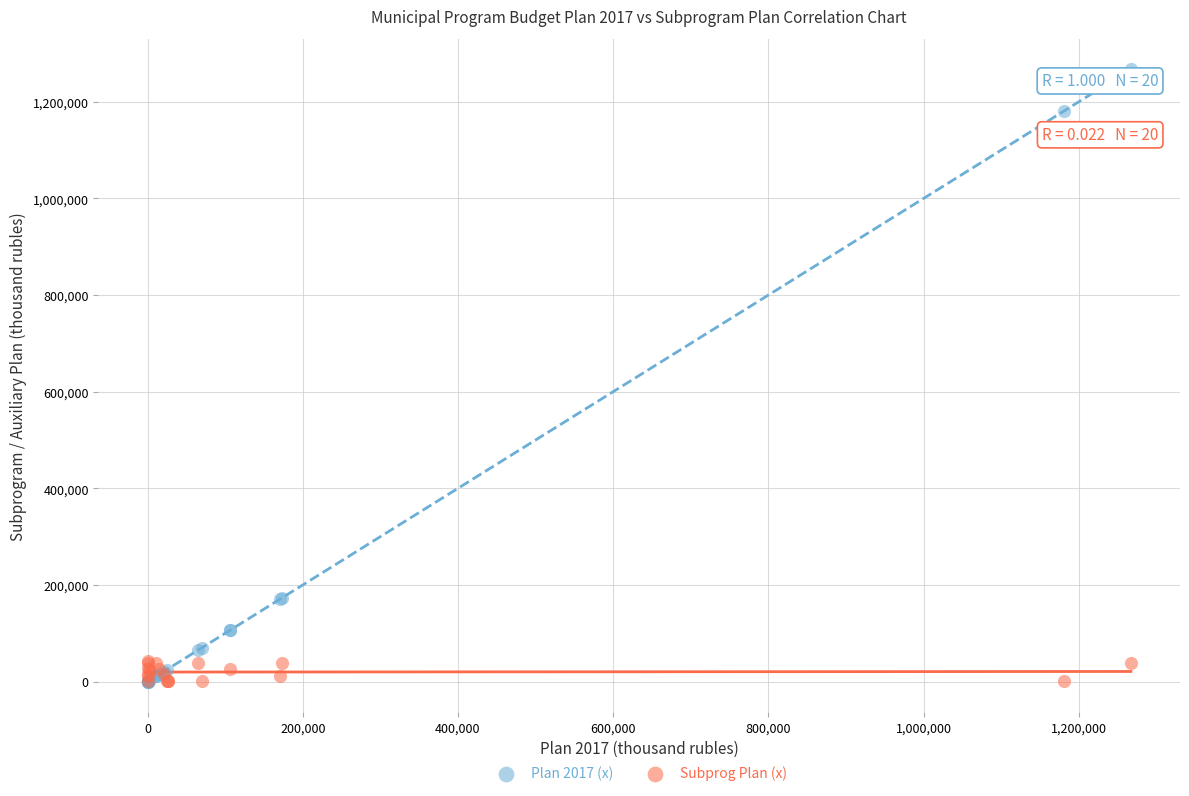

Which series has the largest Y range (max minus min)?

Plan 2017 (x)